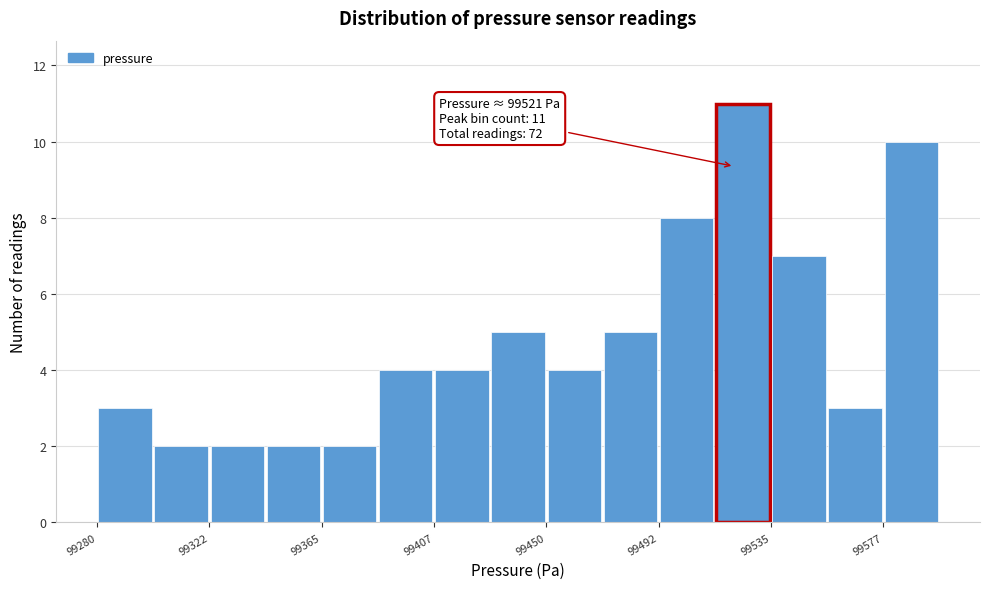

Which range on the x-axis has the tallest bar?

99515 to 99535